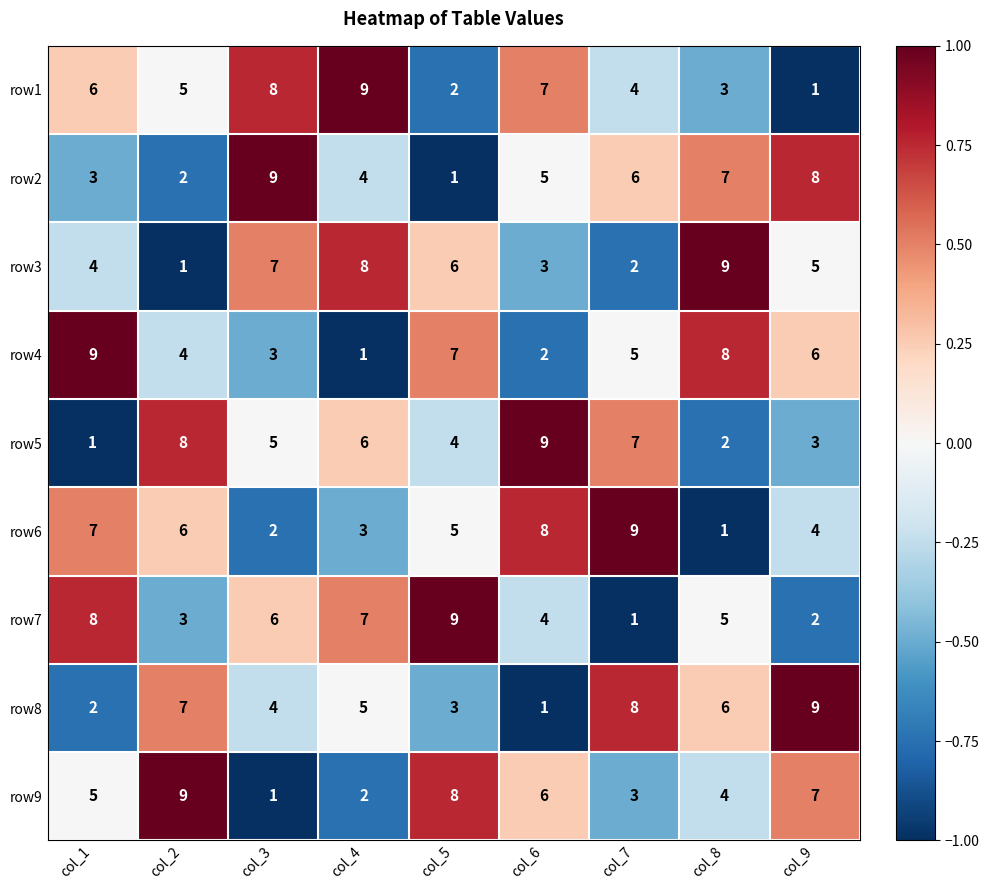

The value of row6 at col_3 is 2. True or false?

True